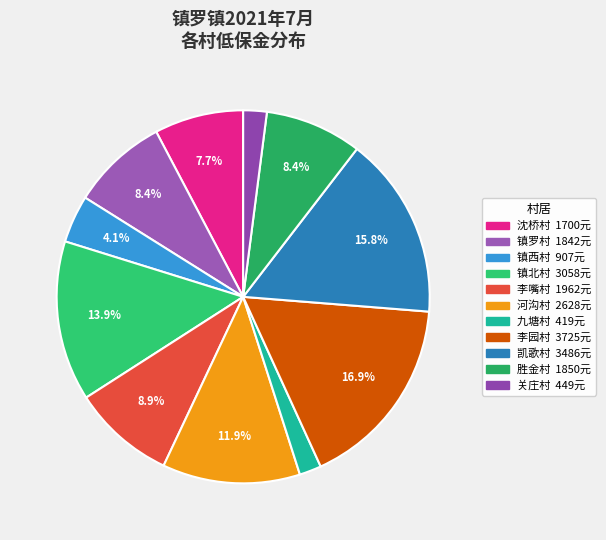

What is the change in value from 凯歌村 to 胜金村?

-1636